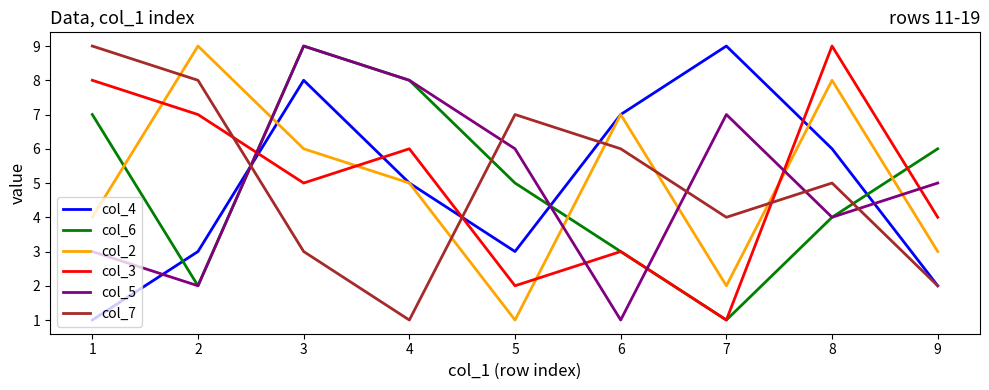

How many lines are shown in the chart?

6